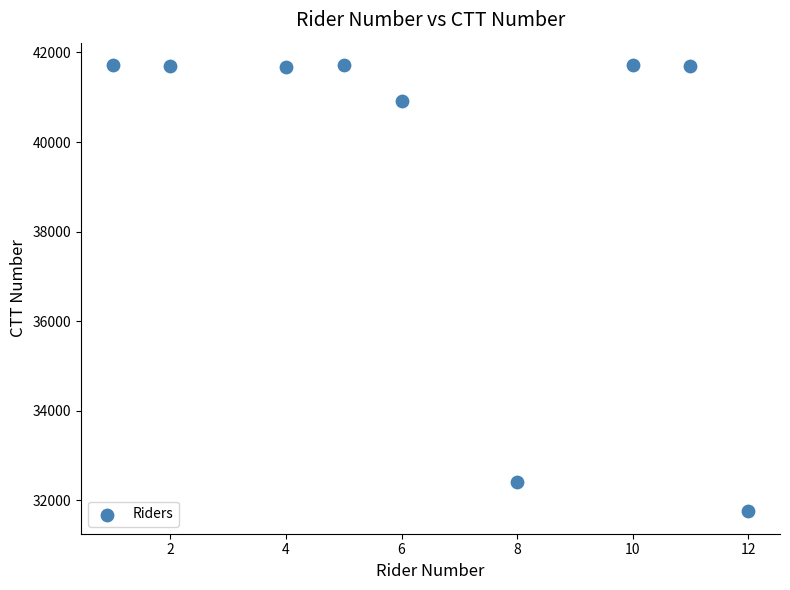

What Y value in the scatter plot is closest to 36737?

40909